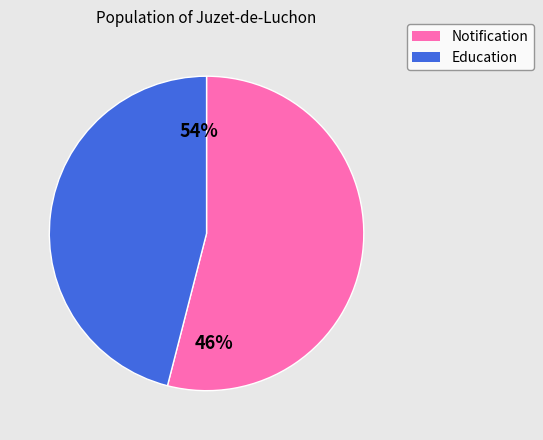

Which slice represents more than half of the pie?

Notification